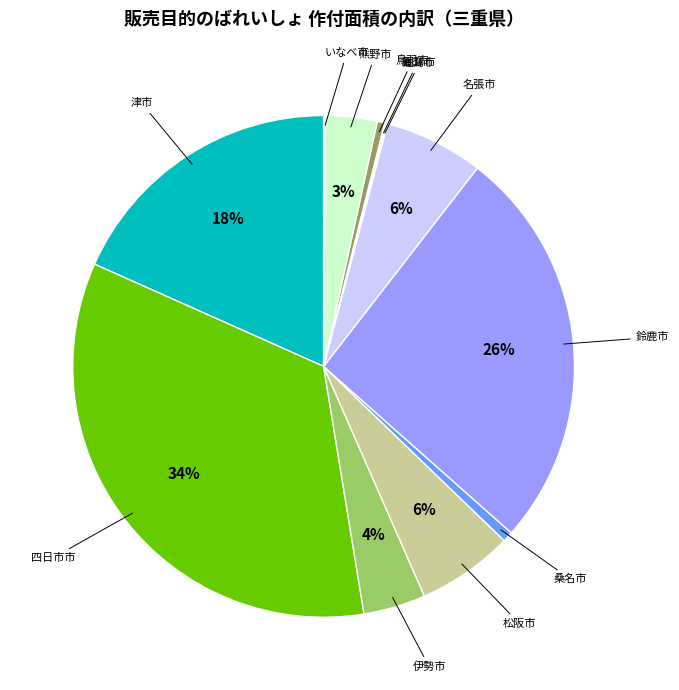

Is there a majority slice in this chart?

No